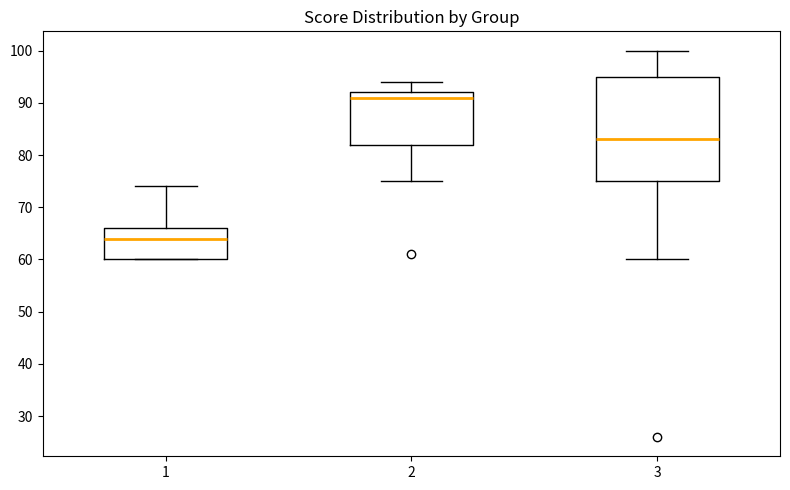

Which box has the lowest median line?

1